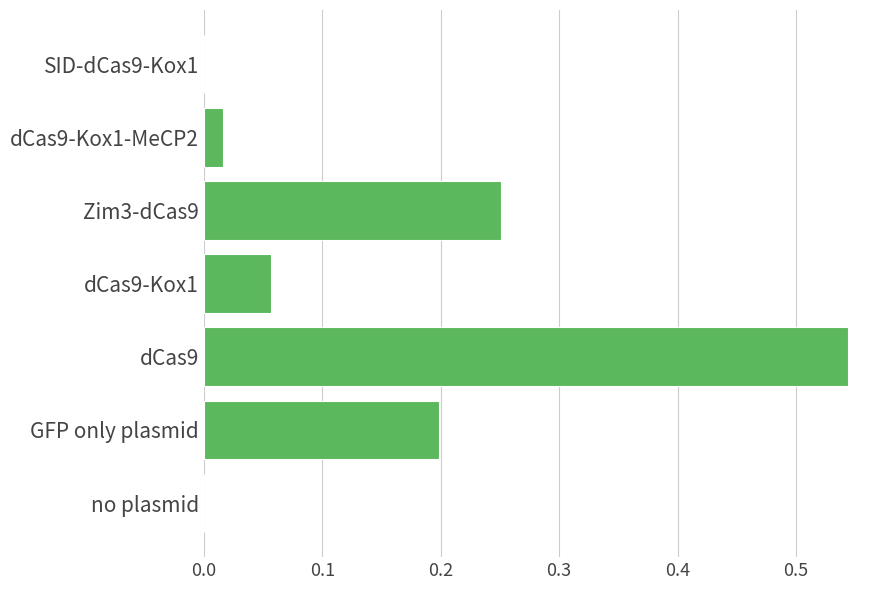

Which has a higher value, no plasmid or dCas9-Kox1-MeCP2?

dCas9-Kox1-MeCP2